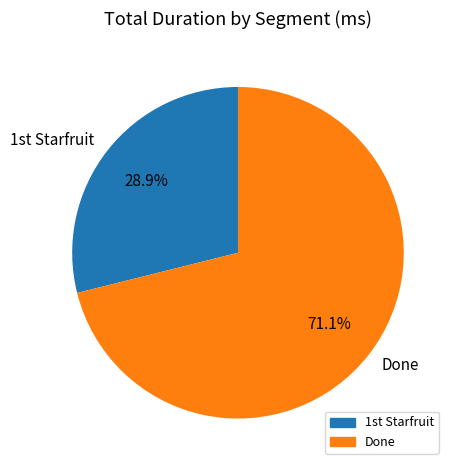

What is the smallest slice in the pie chart?

1st Starfruit